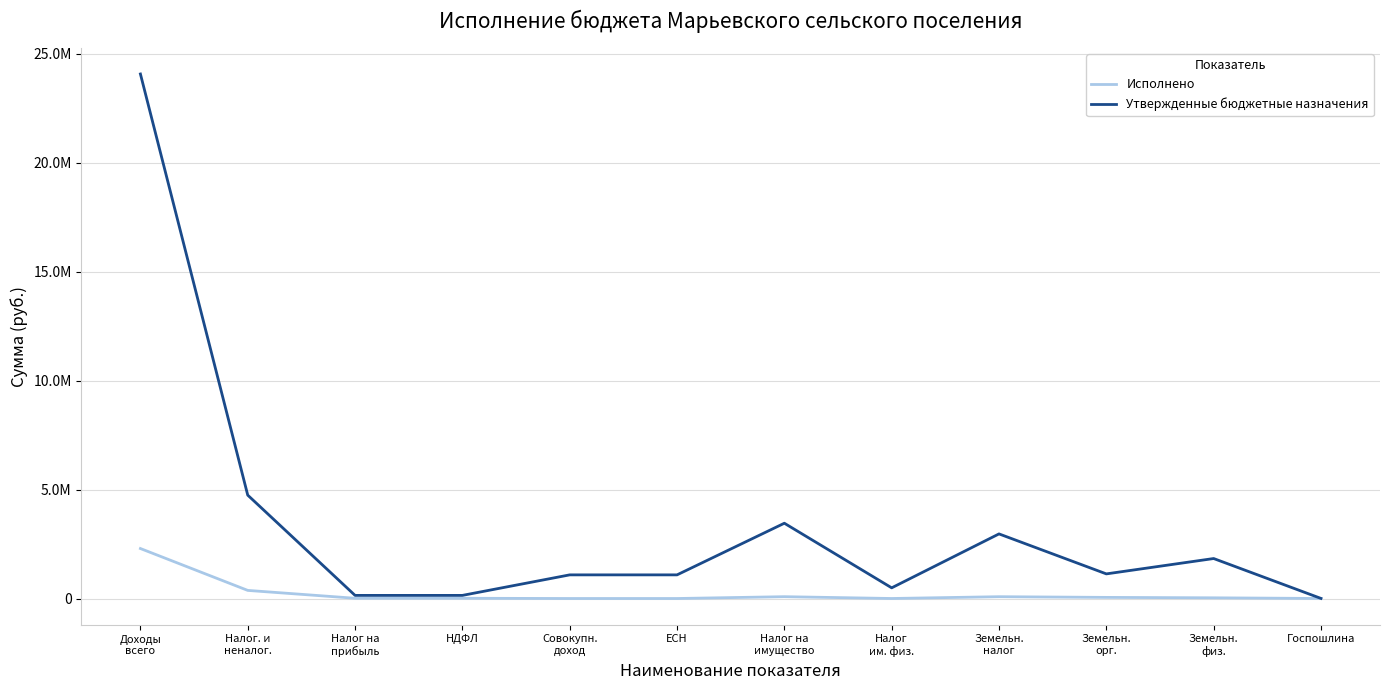

Where is Исполнено nearest to the value 1146985?

Налог. и
неналог.